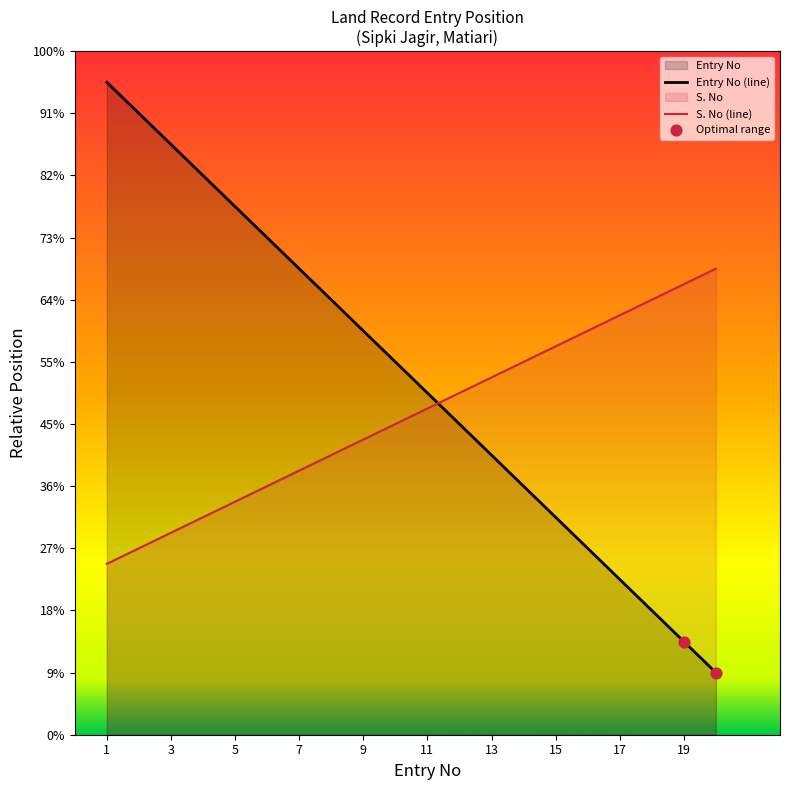

At which category is the sum across all series the highest?

1